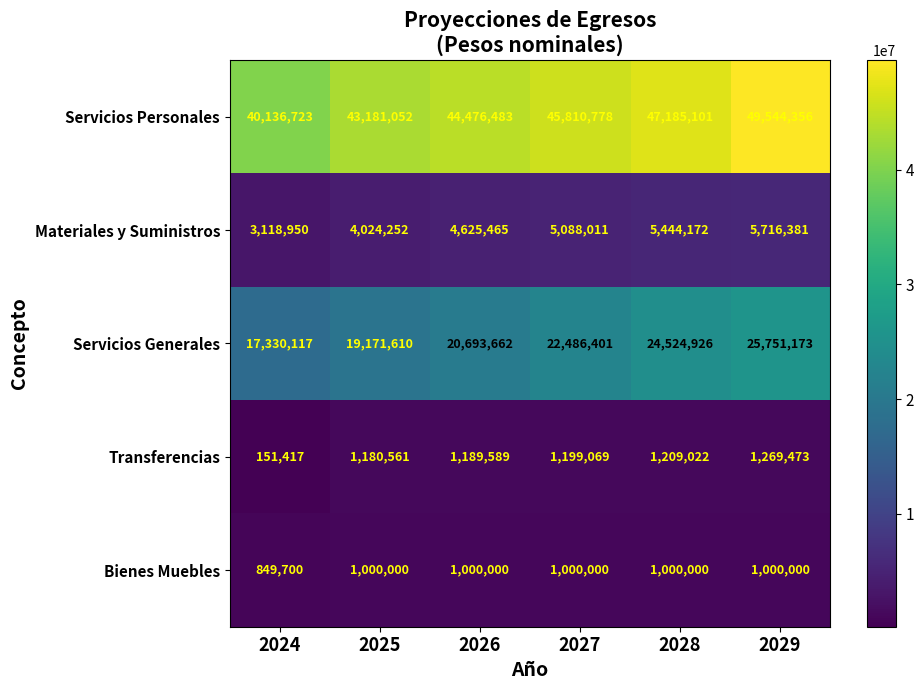

What is the difference between the maximum and minimum values in the Transferencias series?

1118056